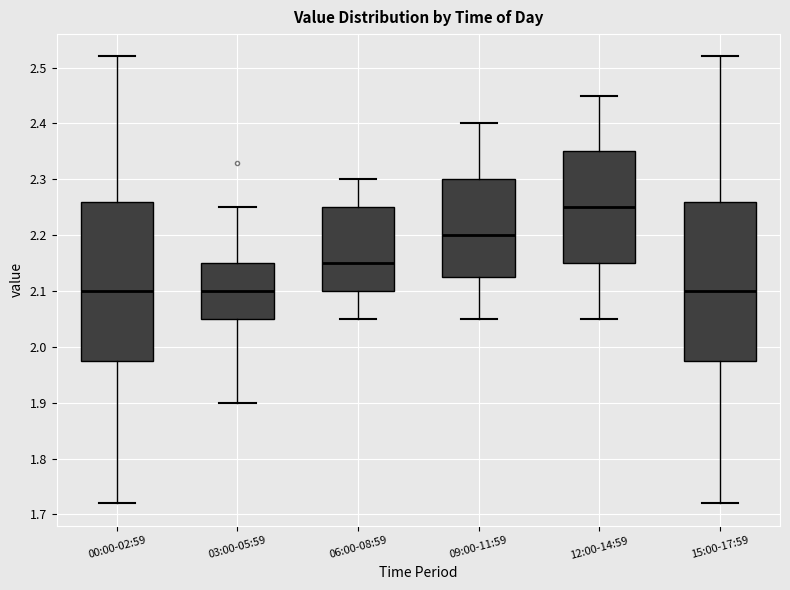

Which box's median line is the highest?

12:00-14:59